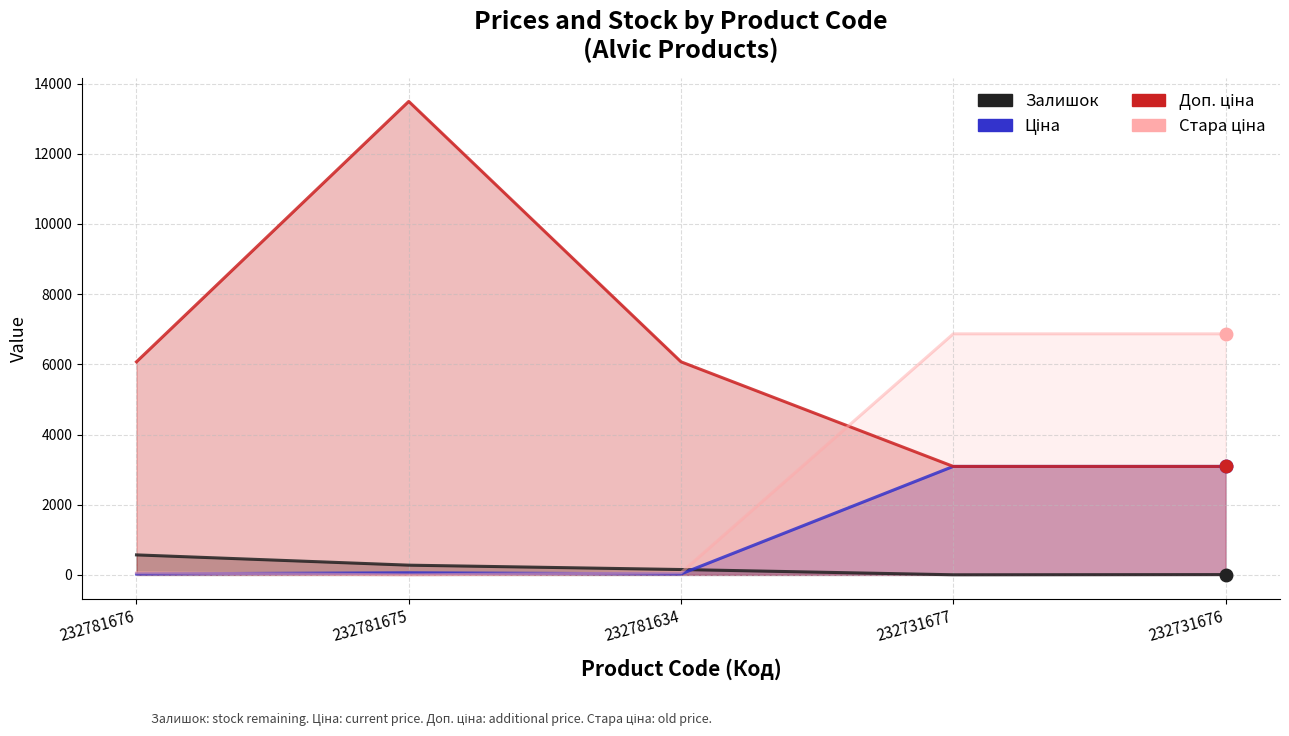

True or false: Ціна has a value of 40.9 at 232781634.

False